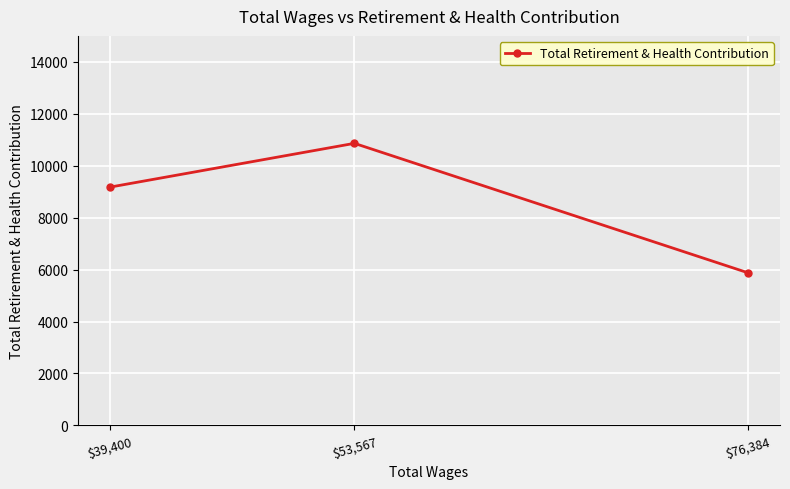

What is the change in value from $76,384 to $39,400?

+3300